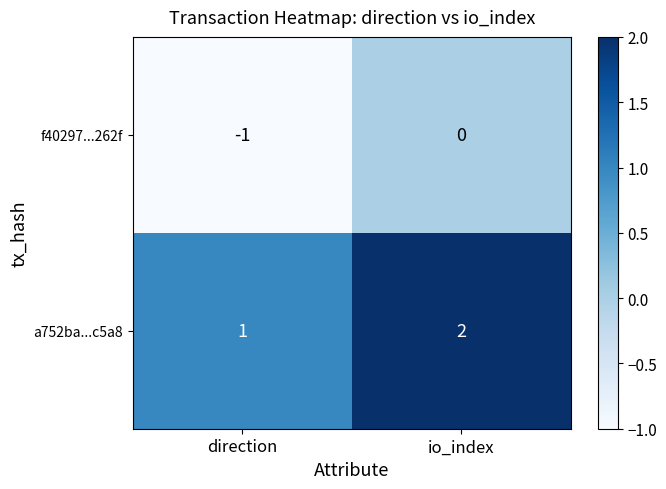

At which label is f40297...262f closest to 0?

io_index